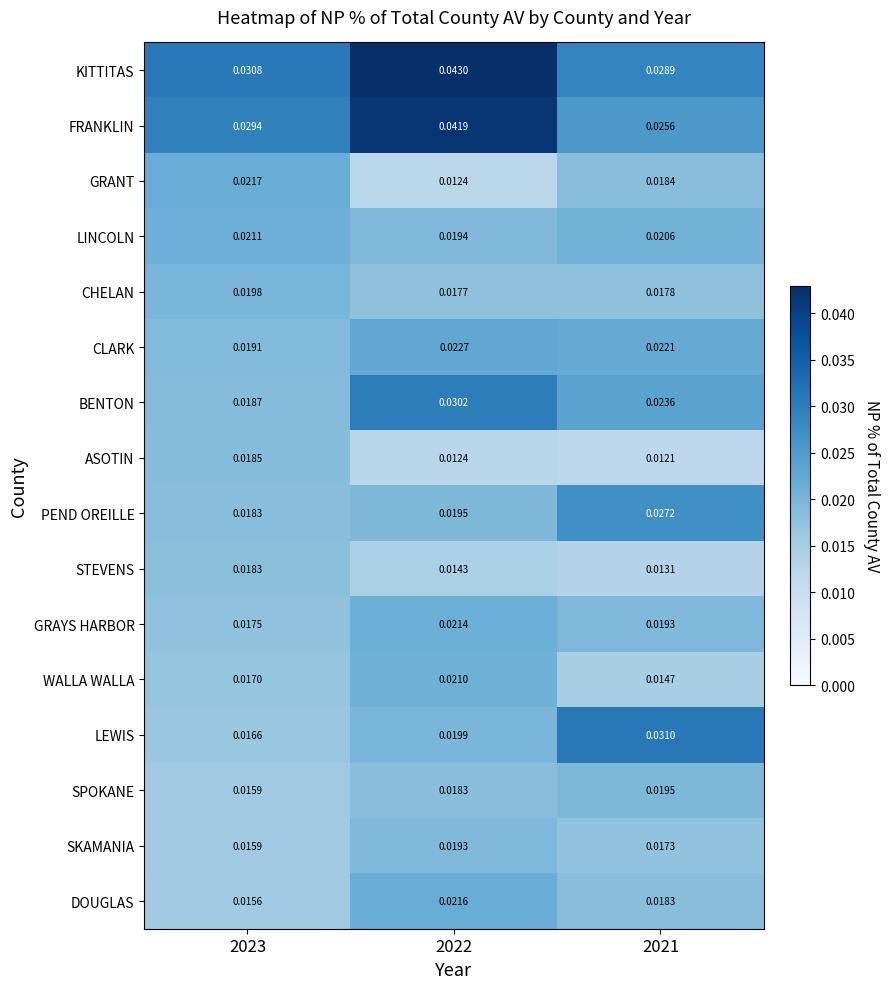

Is the value of CHELAN at 2021 greater than the value of DOUGLAS at 2021?

No